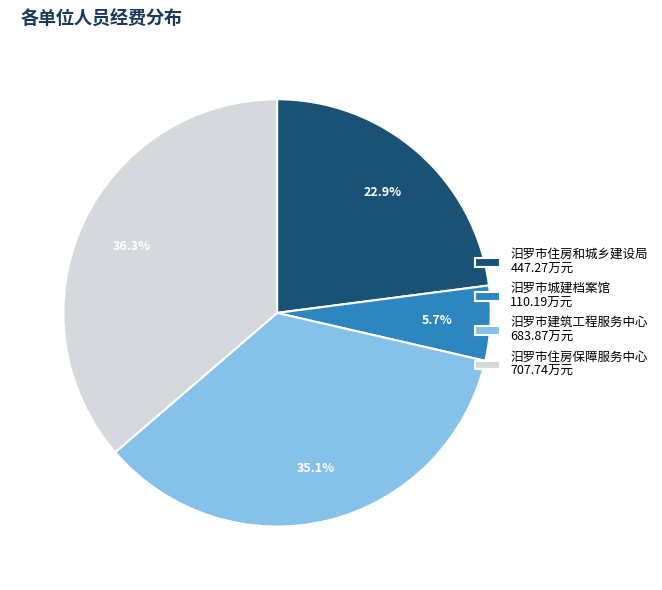

To the nearest percent, what is the average slice percentage?

25%